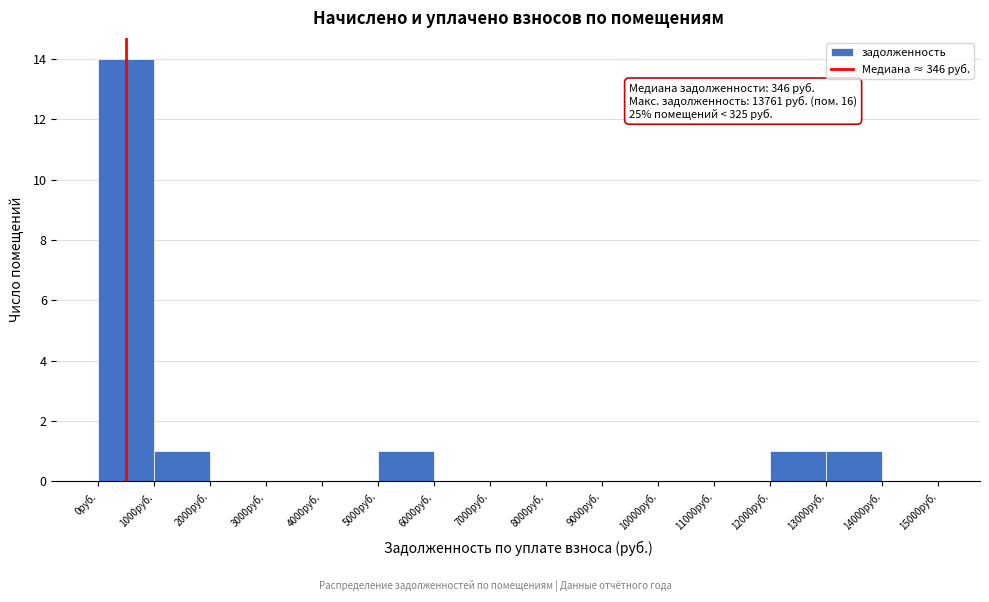

Over which range of the x-axis is the bar tallest?

0 to 1000